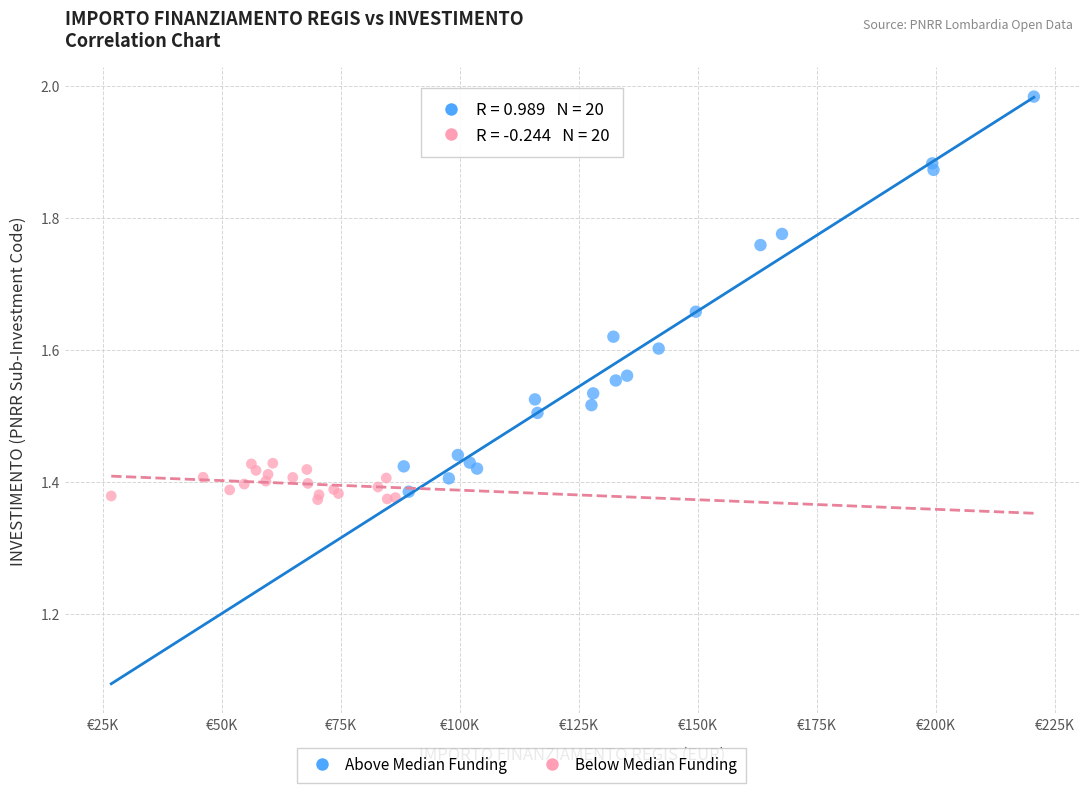

Which series reaches the maximum Y coordinate?

Above Median Funding